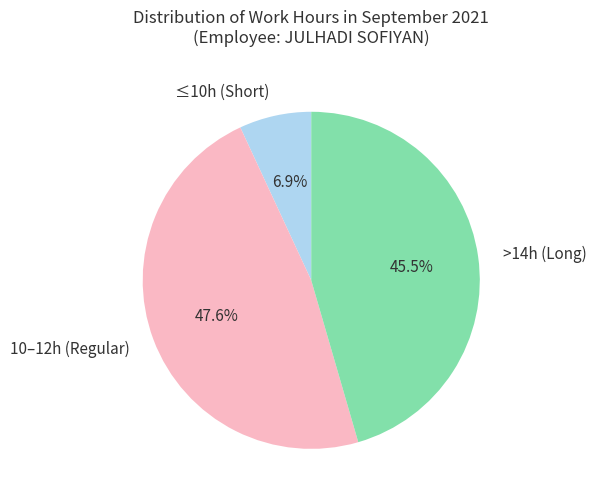

Does ≤10h (Short) represent more than half of the total?

No